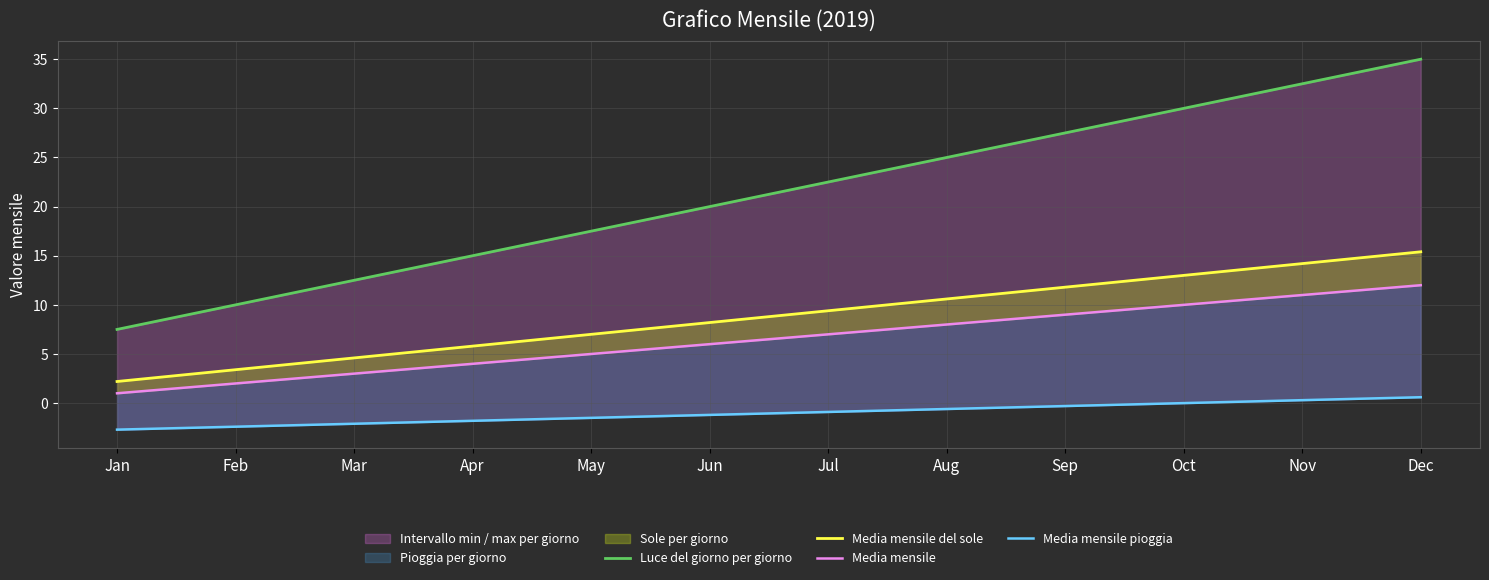

Count the number of categories in the chart.

12